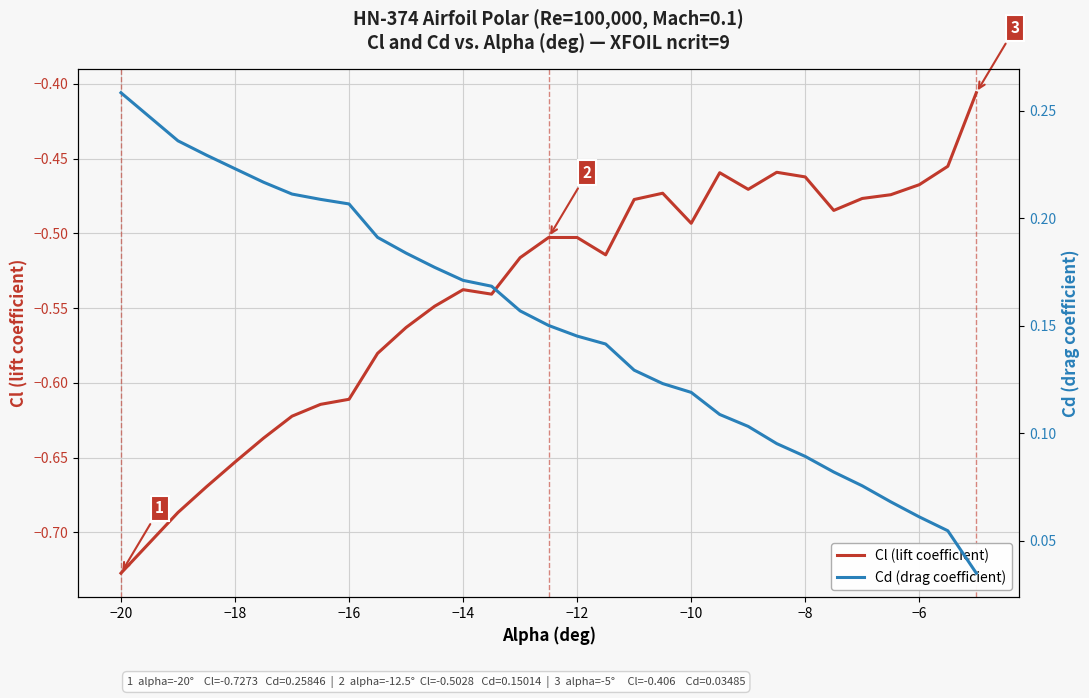

How many lines are shown in the chart?

2